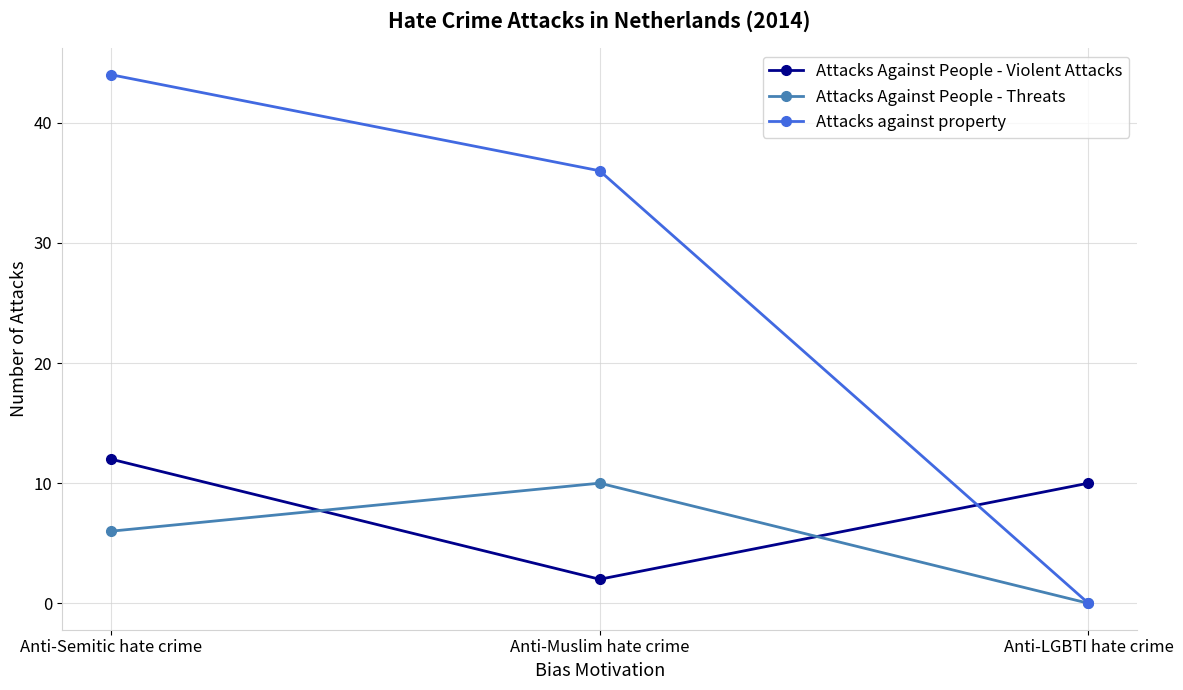

How many Attacks Against People - Threats values are between 0 and 10?

3